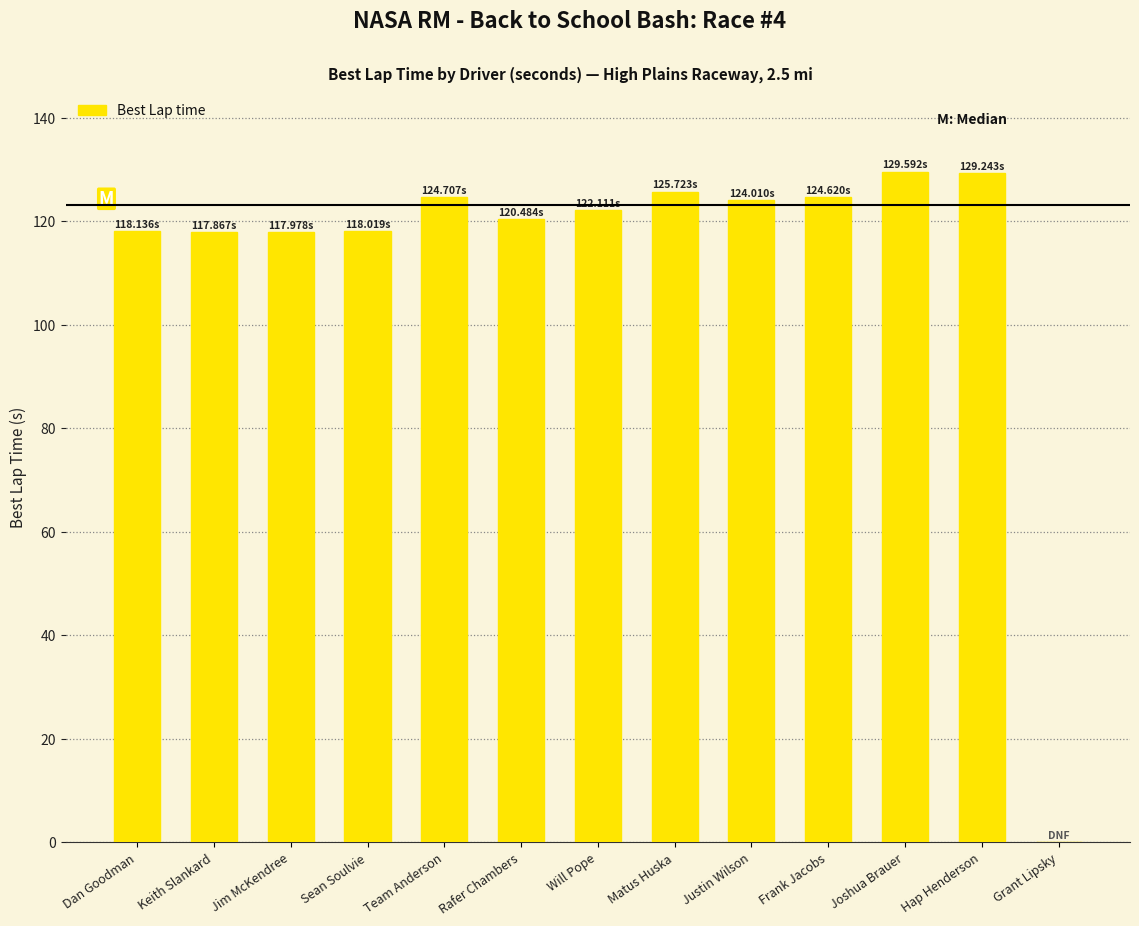

Which has a higher value, Hap Henderson or Rafer Chambers?

Hap Henderson